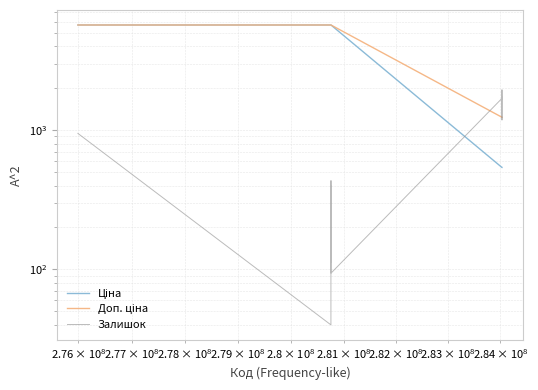

At how many categories does at least one series exceed 781?

20